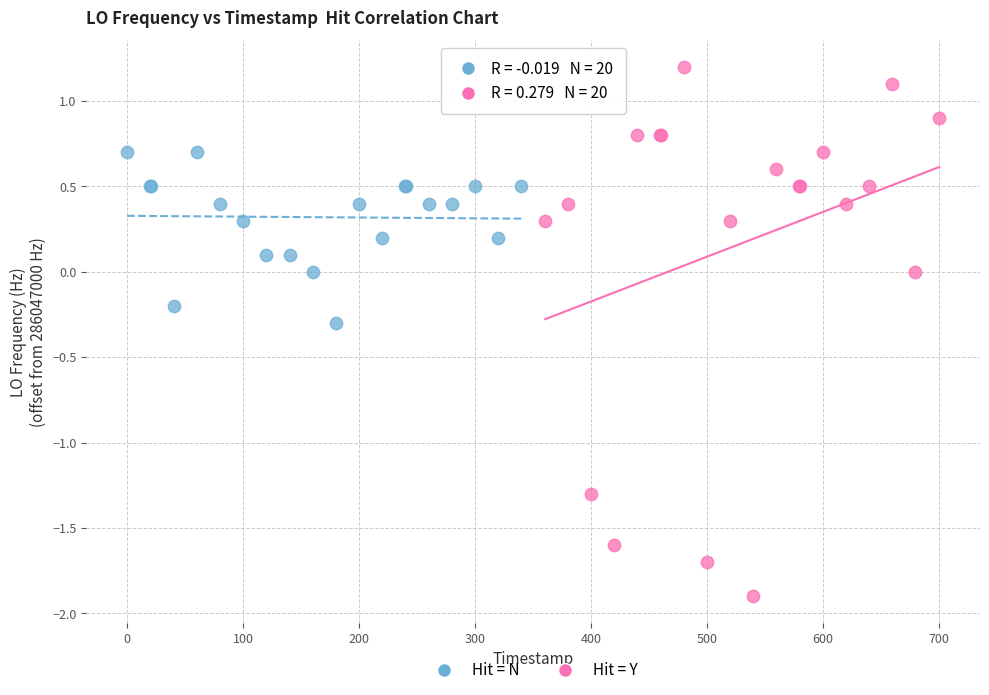

What are all the series names shown in the legend?

Hit = N, Hit = Y